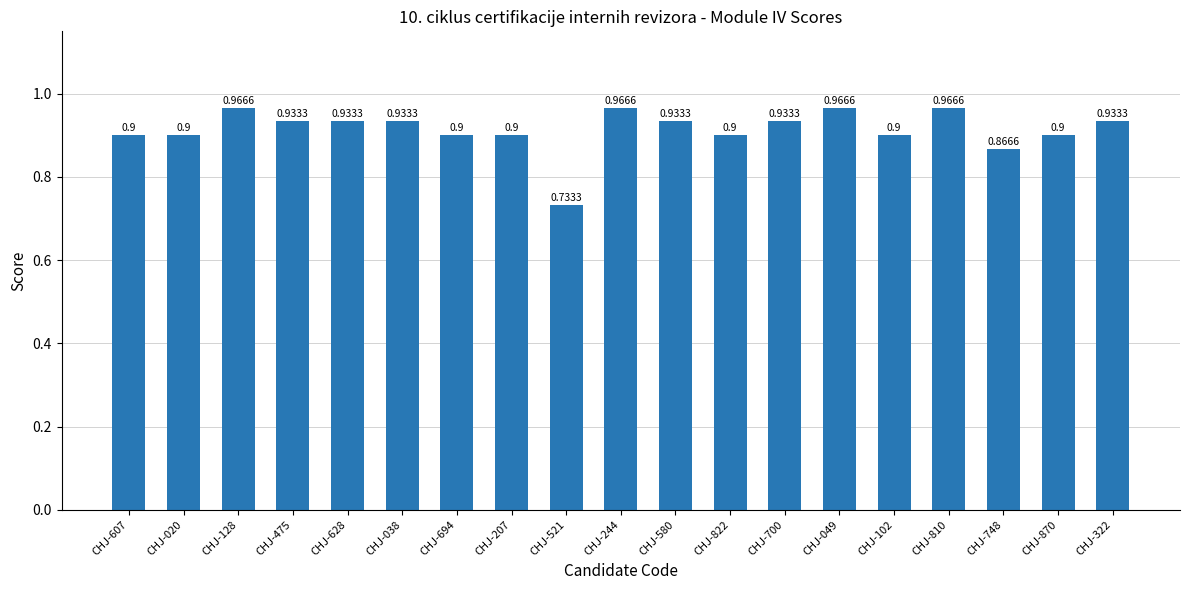

Count the values in the range 0 to 1.

19